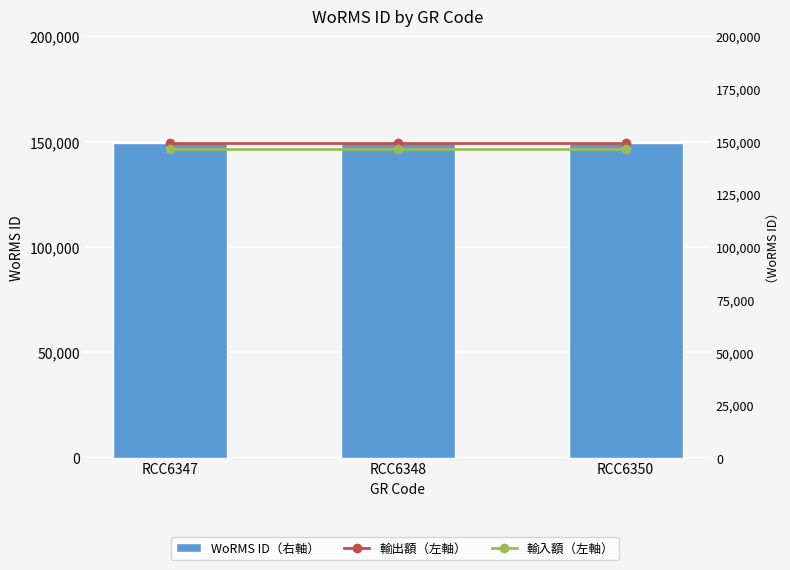

The value of WoRMS ID（右軸） at RCC6348 is 233027.7. True or false?

False